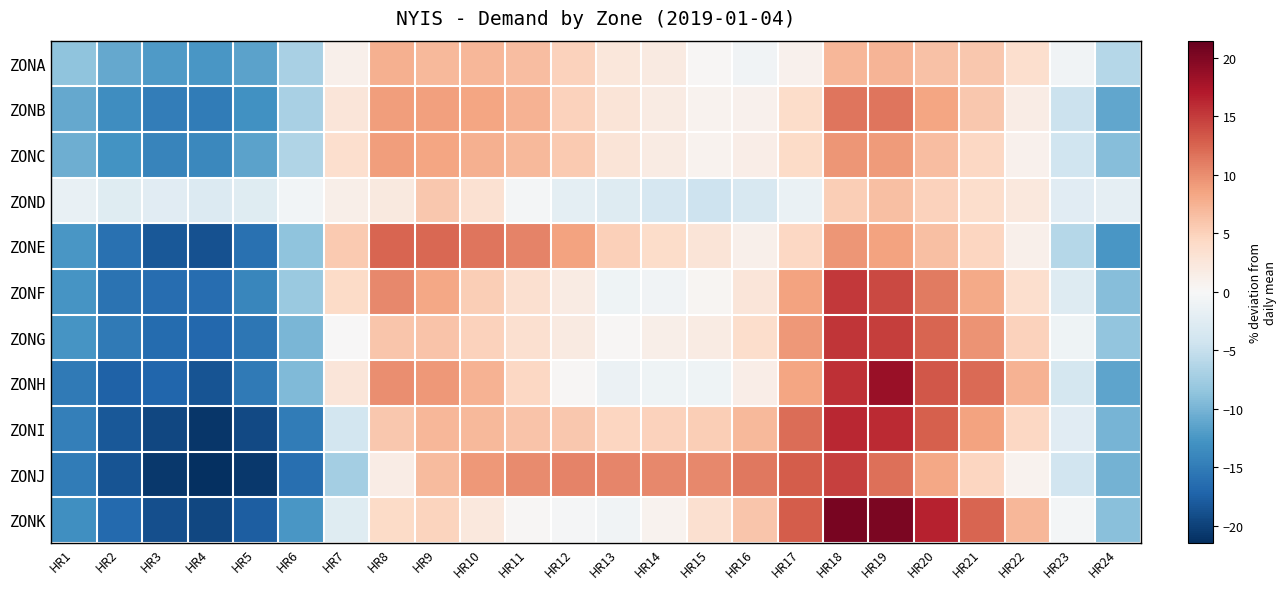

Rank the series by their maximum value, from lowest to highest.

ZOND, ZONA, ZONC, ZONB, ZONE, ZONJ, ZONF, ZONG, ZONI, ZONH, ZONK